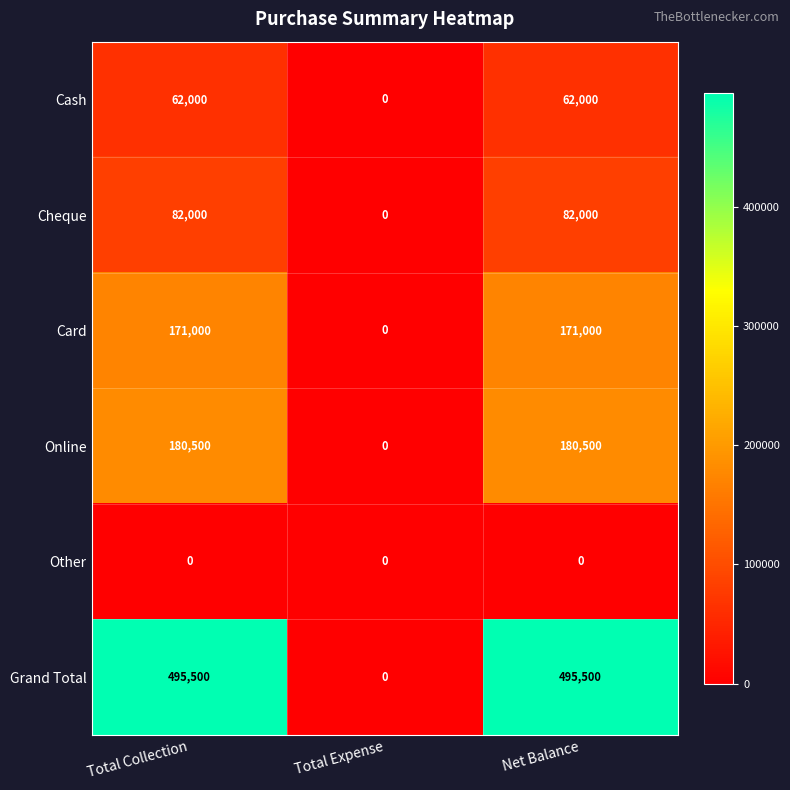

Reading right to left, what are all the values shown in this chart?

Cash: 62000	0	62000
Cheque: 82000	0	82000
Card: 171000	0	171000
Online: 180500	0	180500
Other: 0	0	0
Grand Total: 495500	0	495500